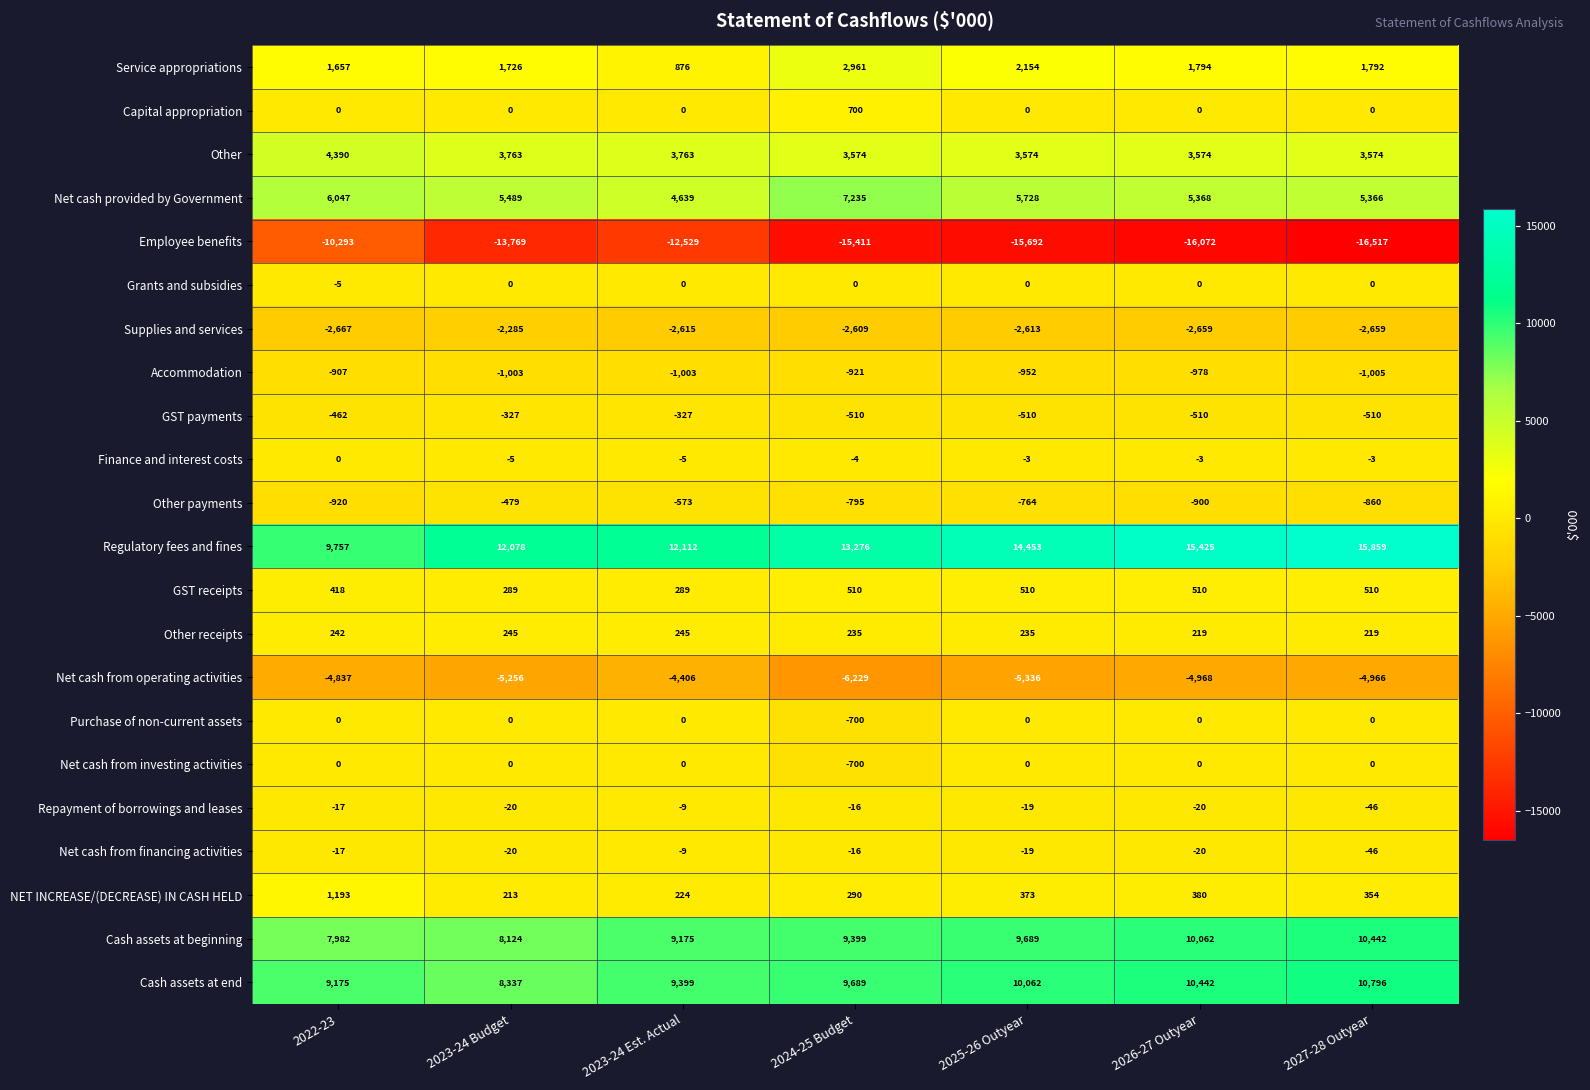

What is the total value across all series at 2027-28 Outyear?

22300